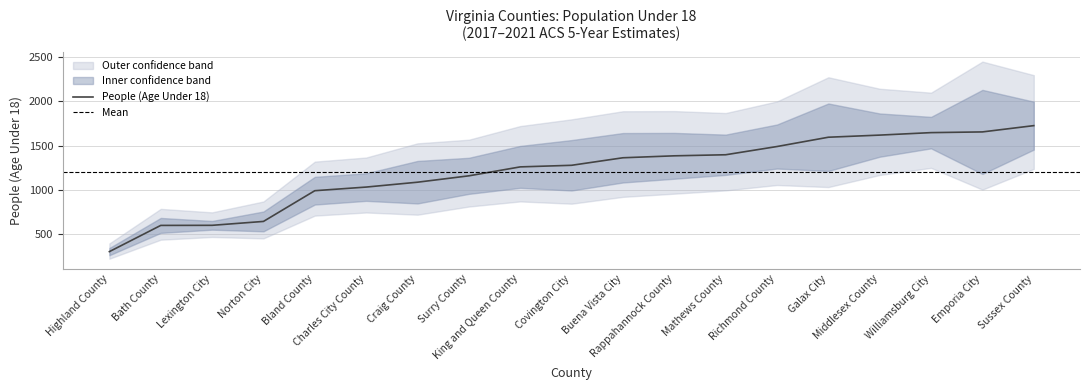

Reading right to left, what are all the values shown in this chart?

Sussex County=1725	Emporia City=1654	Williamsburg City=1646	Middlesex County=1618	Galax City=1594	Richmond County=1489	Mathews County=1396	Rappahannock County=1384	Buena Vista City=1362	Covington City=1277	King and Queen County=1259	Surry County=1158	Craig County=1086	Charles City County=1031	Bland County=990	Norton City=643	Lexington City=599	Bath County=598	Highland County=302